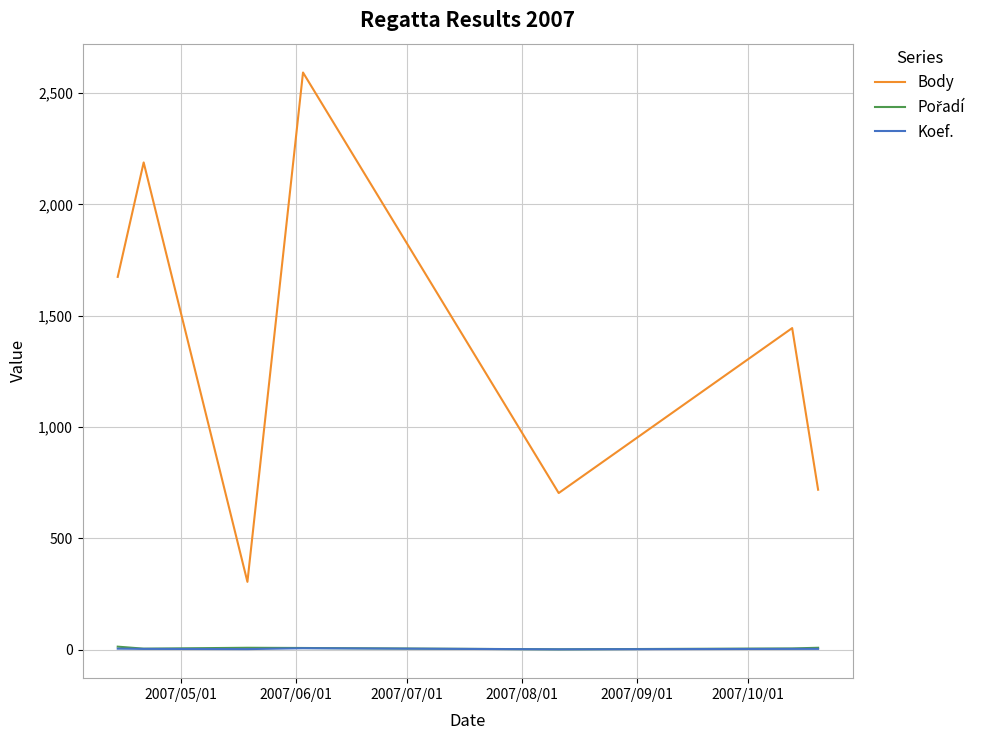

What is the lowest value of the Body series?

304